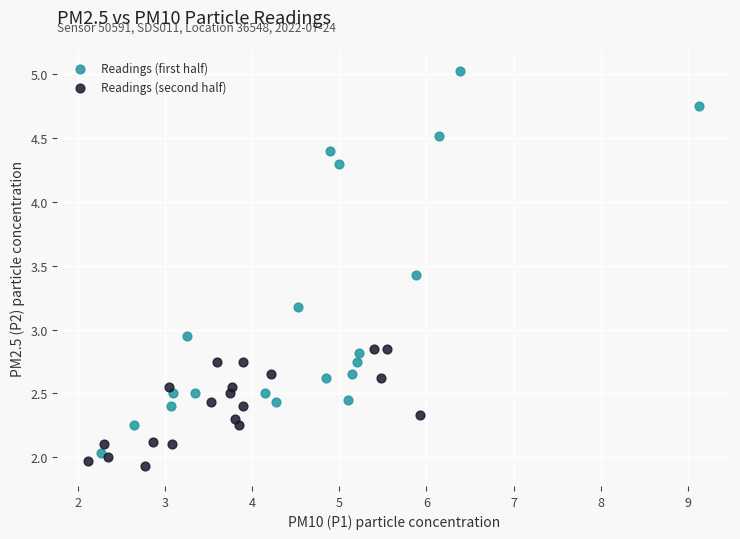

What are all the series names shown in the legend?

Readings (first half), Readings (second half)